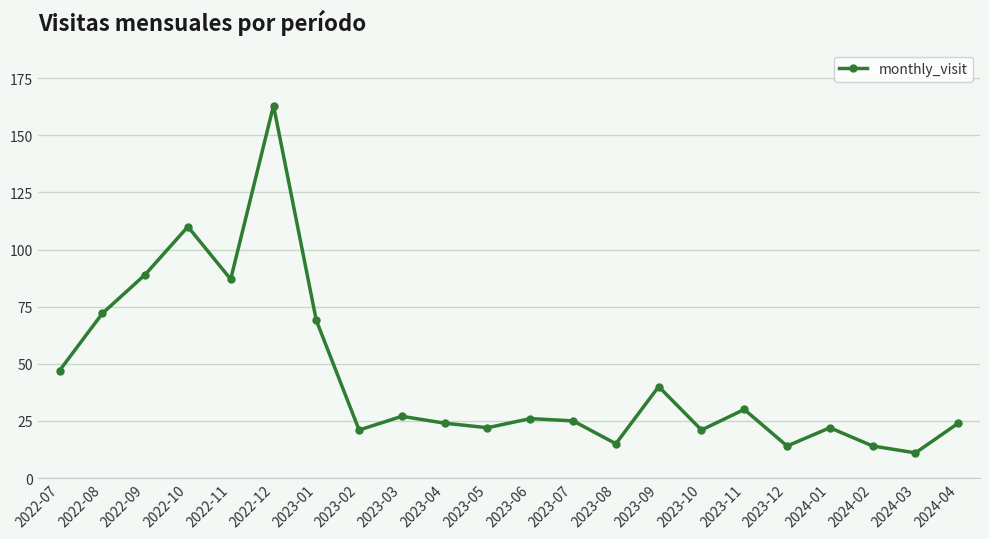

Is it true that the value at 2023-01 is 69?

True